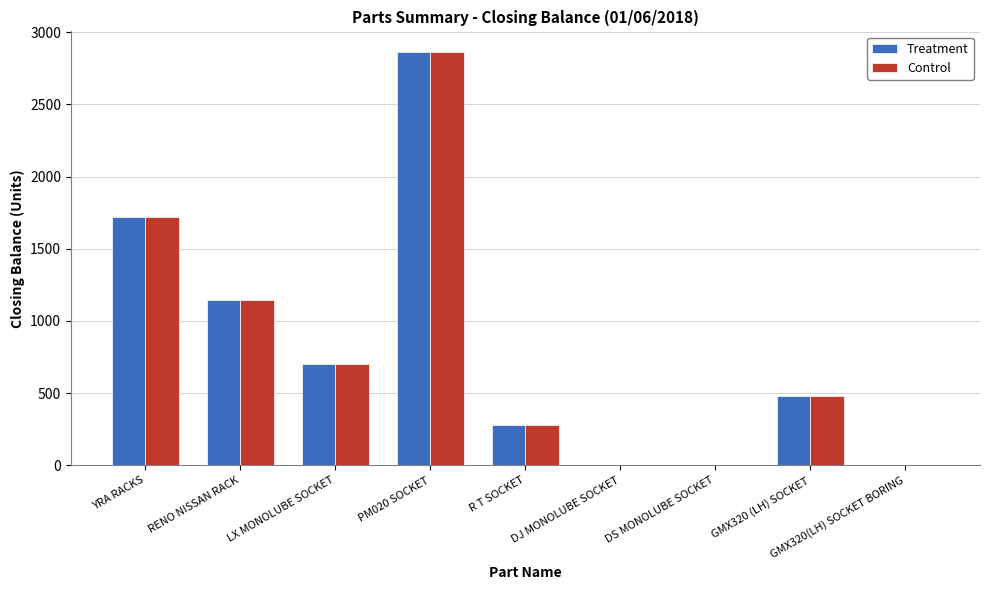

How many series are shown in this chart?

2